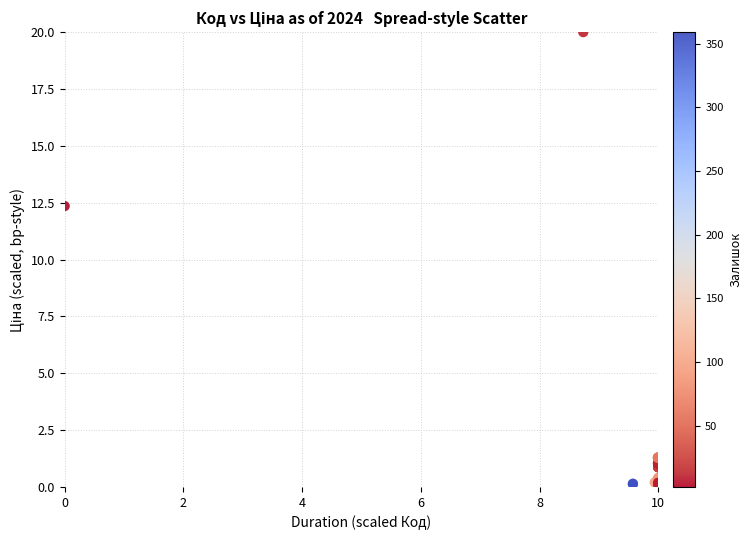

What Y value in the scatter plot is closest to 10?

12.4